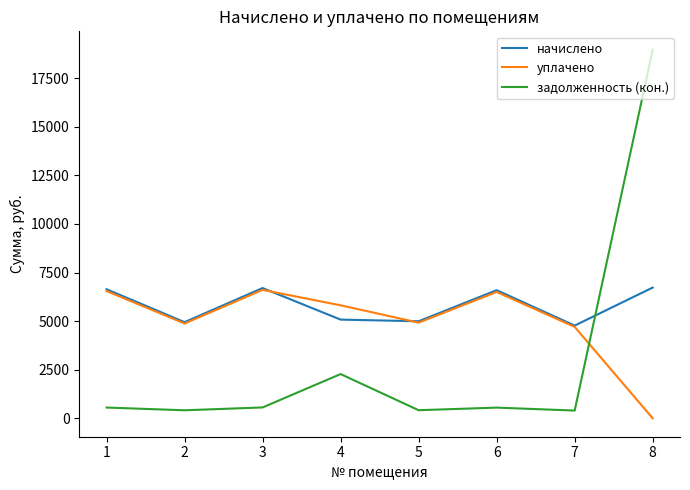

Is the value of начислено at 1 greater than the value of уплачено at 7?

Yes